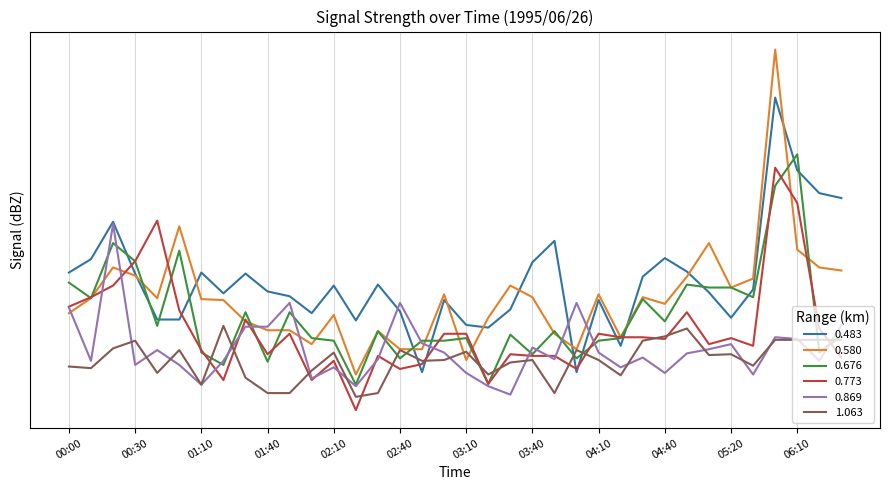

What is the maximum value shown in the chart?

-23.2